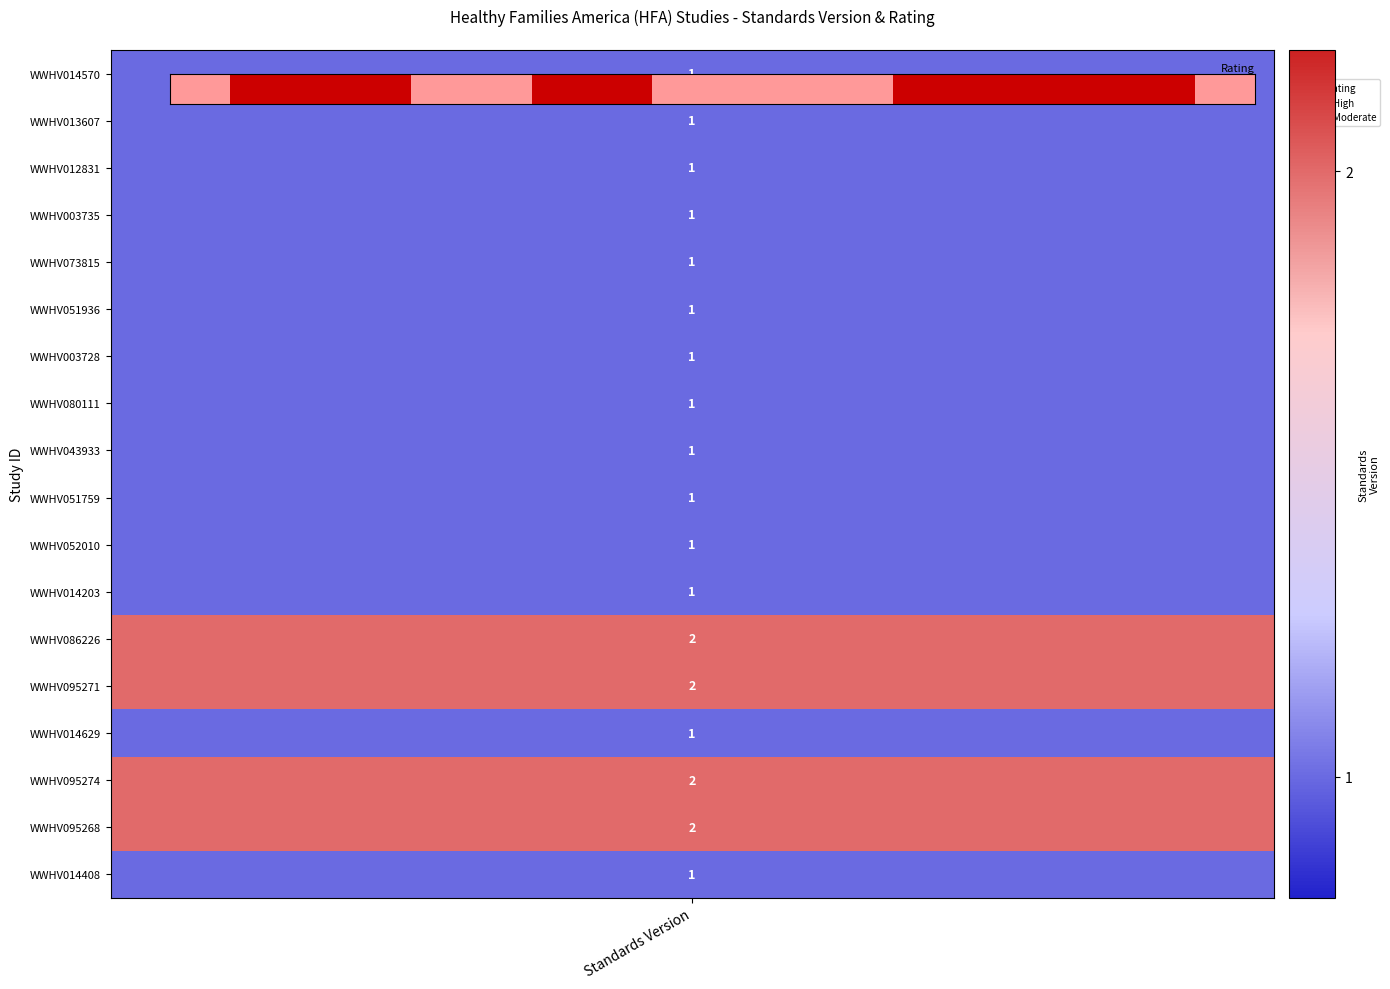

What value does the data have at 14?

1.0